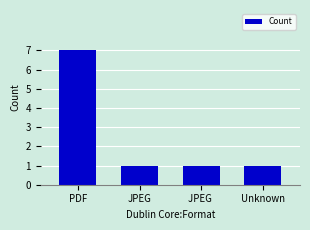

What position from the left is JPEG ?

3